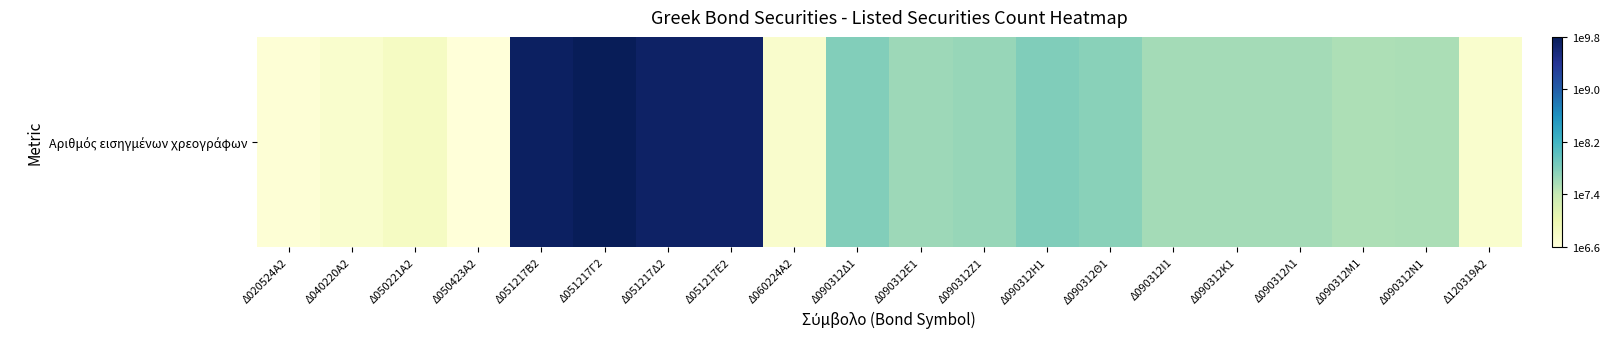

What is the greatest value displayed?

9.8